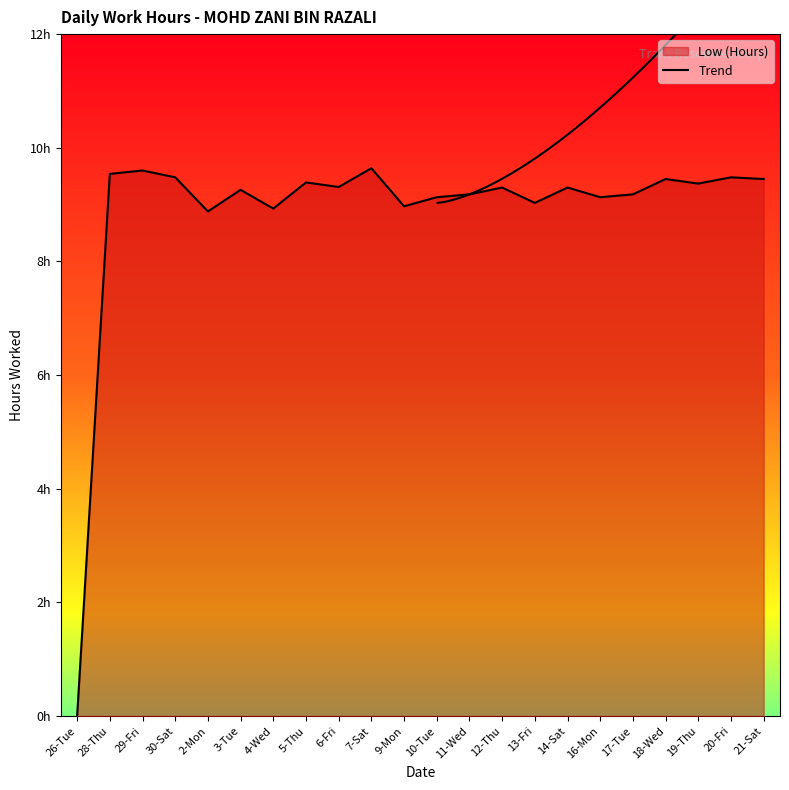

Reading left to right, list all the values displayed in this chart.

26-Tue=0.0	28-Thu=9.5	29-Fri=9.6	30-Sat=9.5	2-Mon=8.9	3-Tue=9.3	4-Wed=8.9	5-Thu=9.4	6-Fri=9.3	7-Sat=9.6	9-Mon=9.0	10-Tue=9.1	11-Wed=9.2	12-Thu=9.3	13-Fri=9.0	14-Sat=9.3	16-Mon=9.1	17-Tue=9.2	18-Wed=9.4	19-Thu=9.4	20-Fri=9.5	21-Sat=9.4